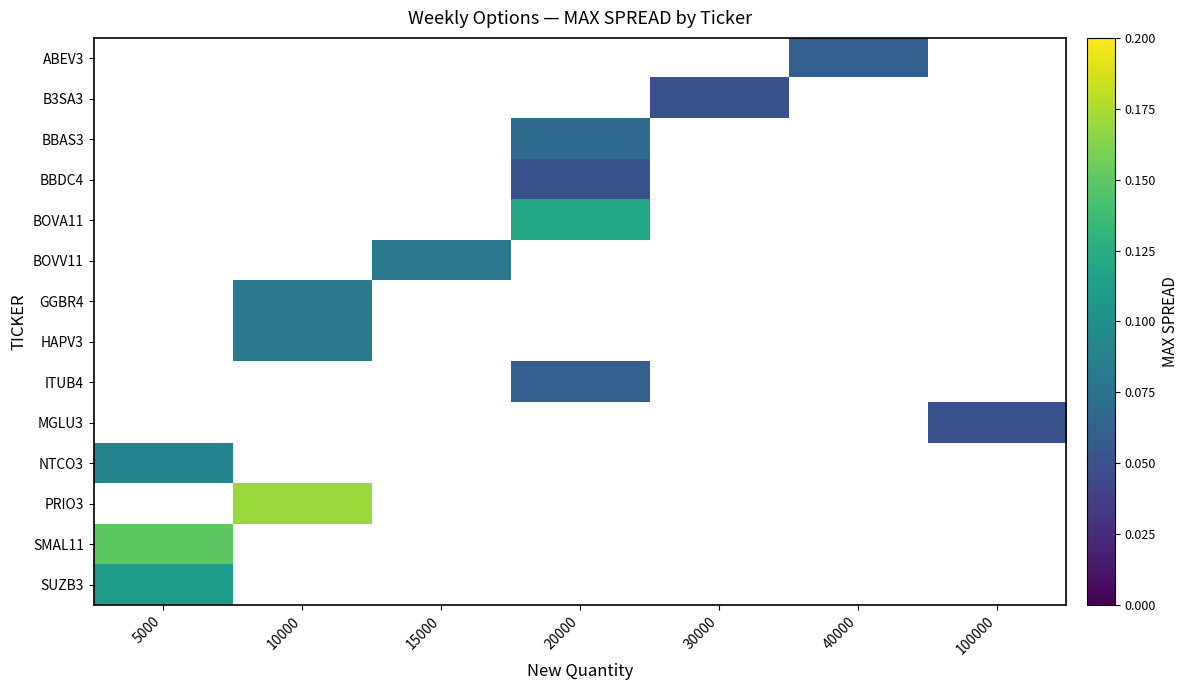

What is the smallest value displayed?

0.1